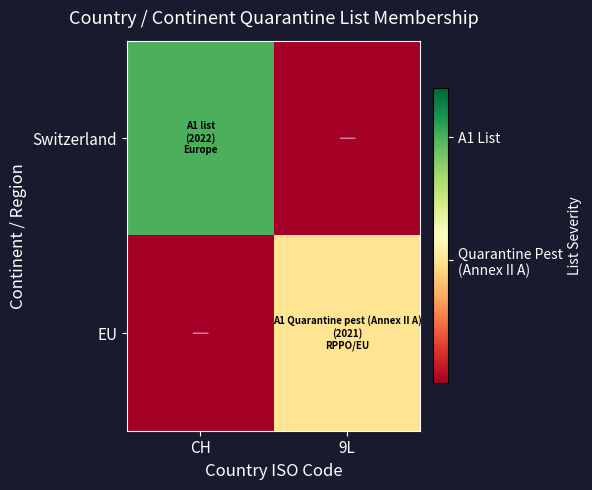

How many data points does each series have?

2